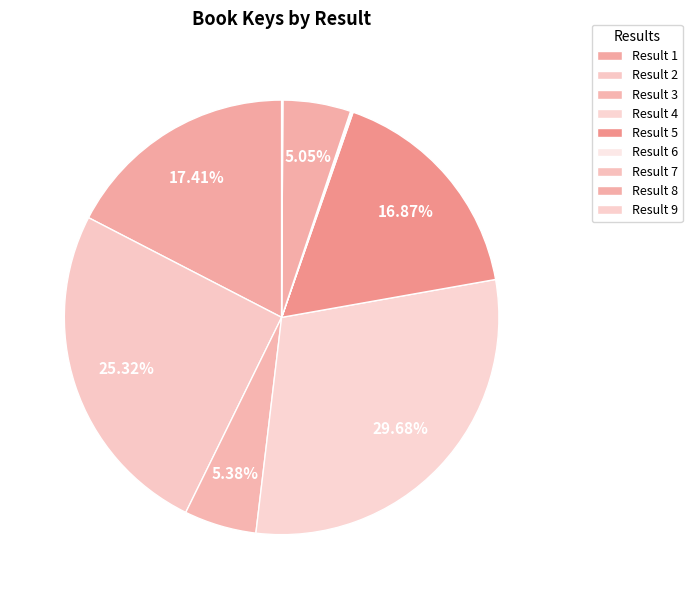

To the nearest percent, what is the average slice percentage?

11%